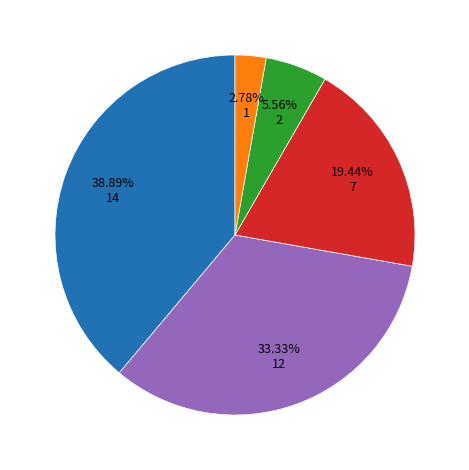

Is there a majority slice in this chart?

No